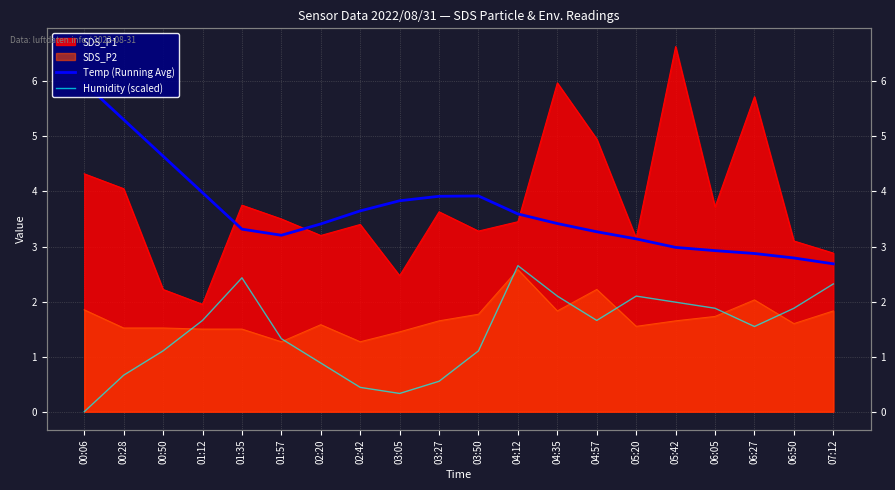

True or false: Temp (Running Avg) and Humidity (scaled) cross at least once.

False